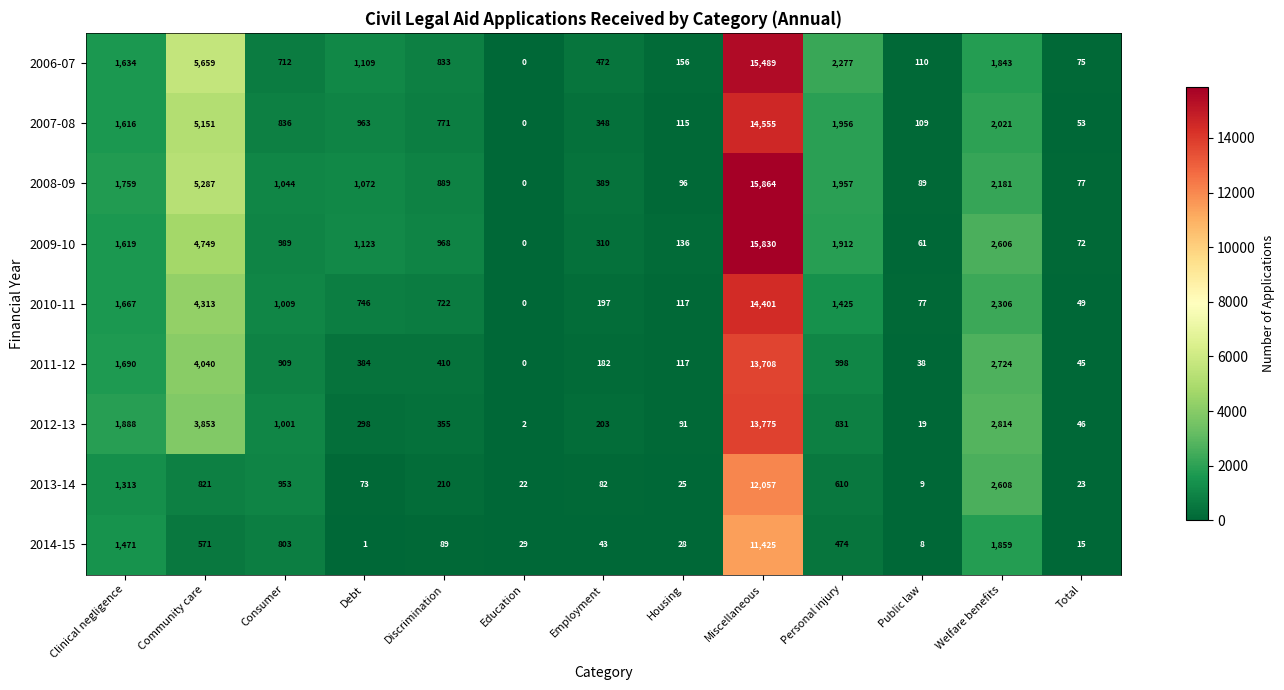

What is the difference between the maximum and minimum values in the 2006-07 series?

15489